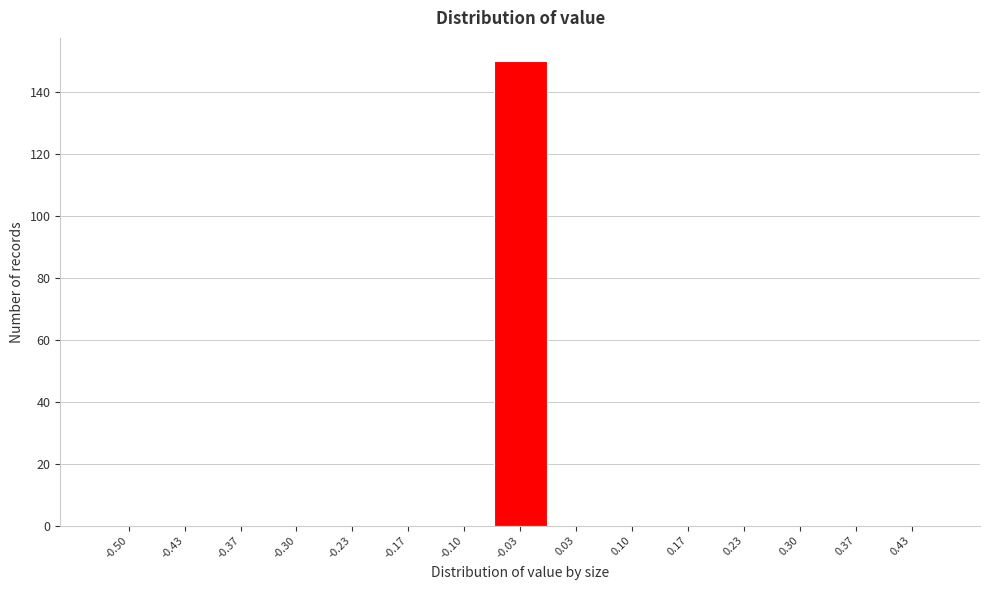

Reading left to right, transcribe all the data shown in this chart.

-0.50=0	-0.43=0	-0.37=0	-0.30=0	-0.23=0	-0.17=0	-0.10=0	-0.03=150	0.03=0	0.10=0	0.17=0	0.23=0	0.30=0	0.37=0	0.43=0